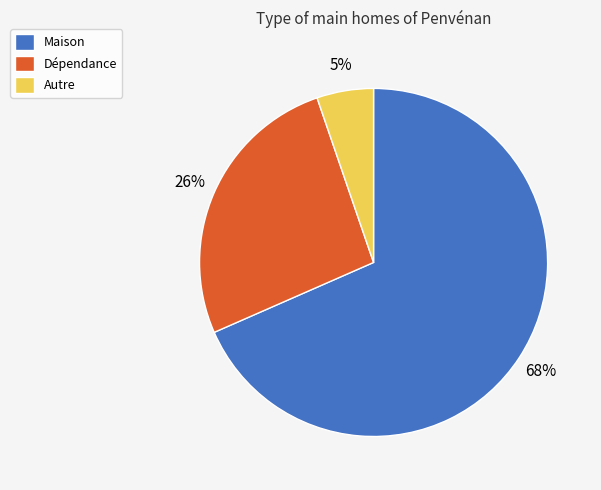

Count the number of slices in the pie.

3